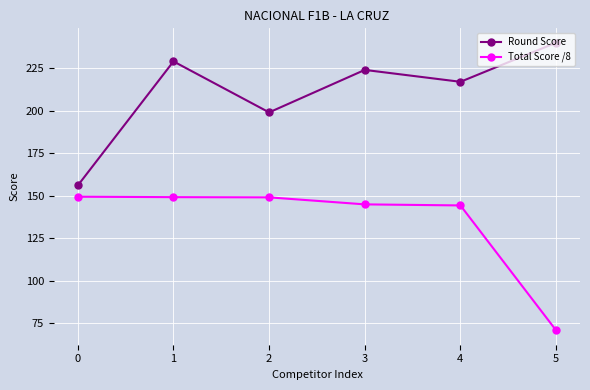

Which label corresponds to the largest value in the chart?

5